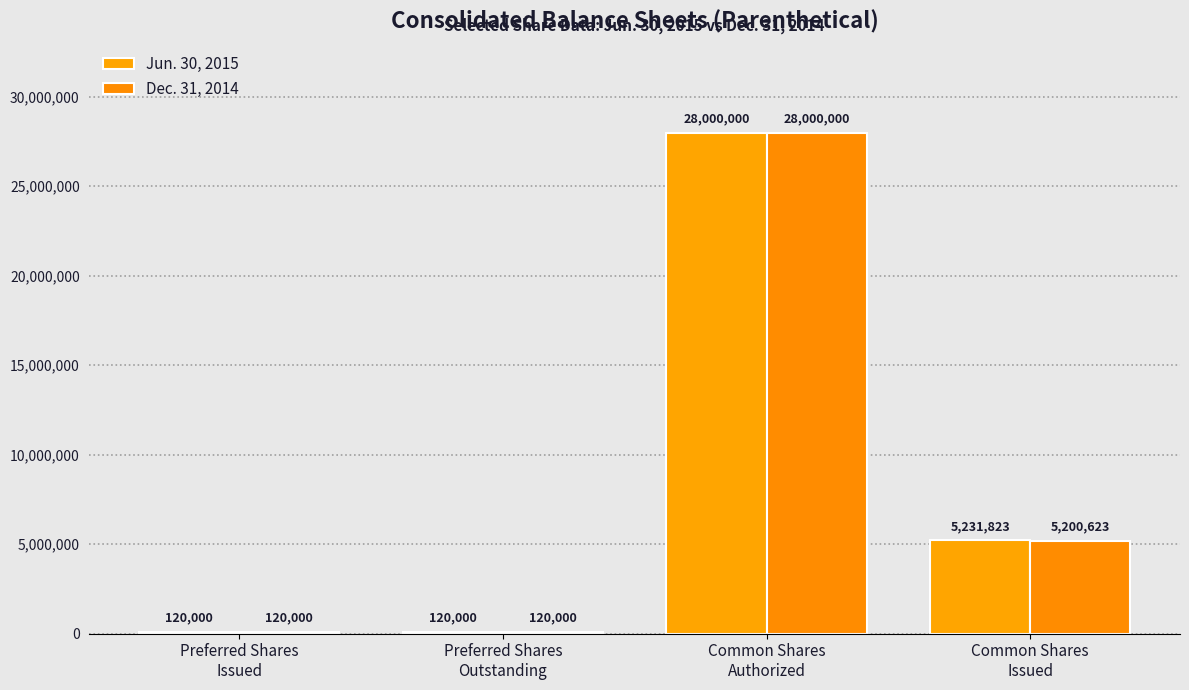

What value does the Dec. 31, 2014 series have at Preferred Shares
Issued, to the nearest 10?

120000